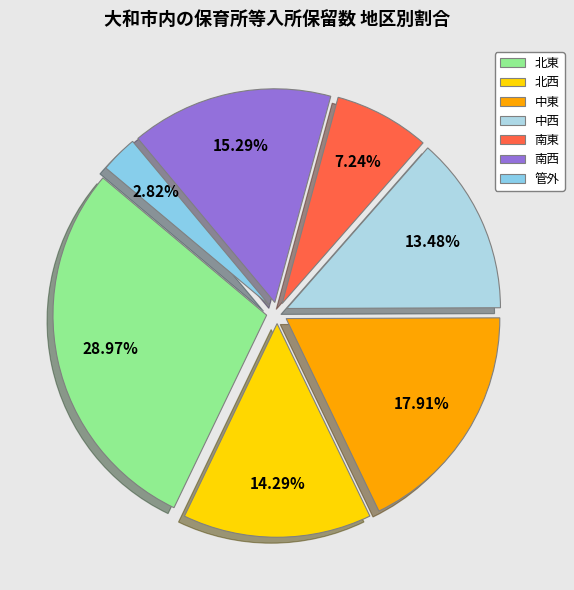

Does 南東 represent more than half of the total?

No